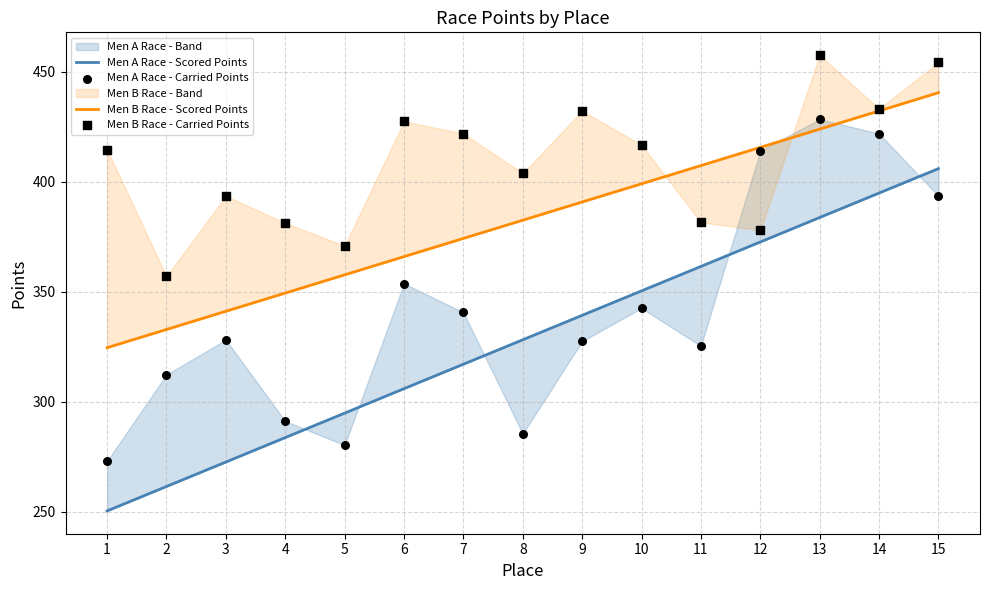

At how many categories does at least one series exceed 251?

15